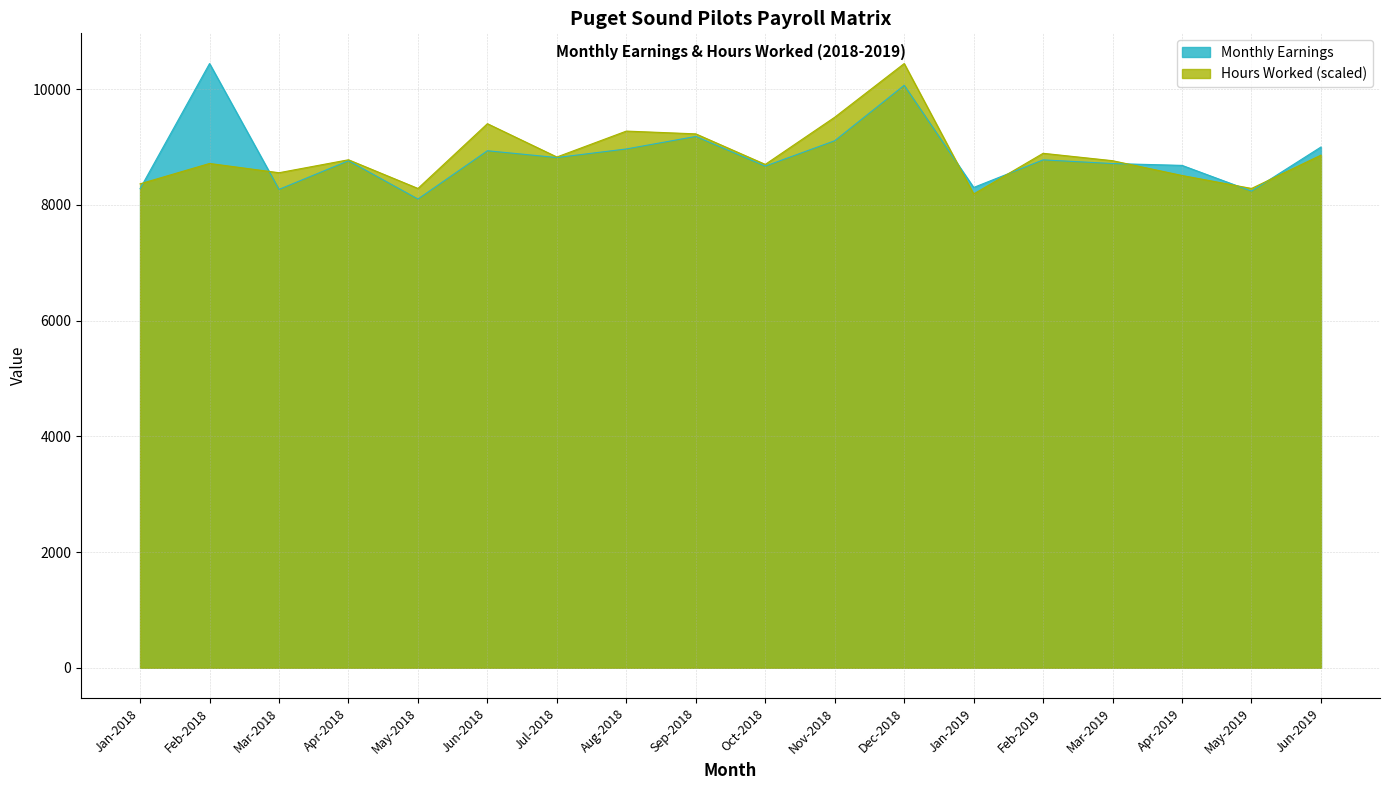

Reading left to right, list all the values displayed in this chart.

Monthly Earnings: Jan-2018=8281.7	Feb-2018=10445.0	Mar-2018=8269.4	Apr-2018=8764.1	May-2018=8102.4	Jun-2018=8937.3	Jul-2018=8819.8	Aug-2018=8968.2	Sep-2018=9184.7	Oct-2018=8671.4	Nov-2018=9110.5	Dec-2018=10069.2	Jan-2019=8302.9	Feb-2019=8779.7	Mar-2019=8716.1	Apr-2019=8684.4	May-2019=8239.3	Jun-2019=9002.2
Hours Worked: Jan-2018=8365.6	Feb-2018=8717.5	Mar-2018=8557.5	Apr-2018=8781.5	May-2018=8285.6	Jun-2018=9405.3	Jul-2018=8829.4	Aug-2018=9277.3	Sep-2018=9229.3	Oct-2018=8701.5	Nov-2018=9517.2	Dec-2018=10445.0	Jan-2019=8189.6	Feb-2019=8893.4	Mar-2019=8765.5	Apr-2019=8509.5	May-2019=8285.6	Jun-2019=8861.4